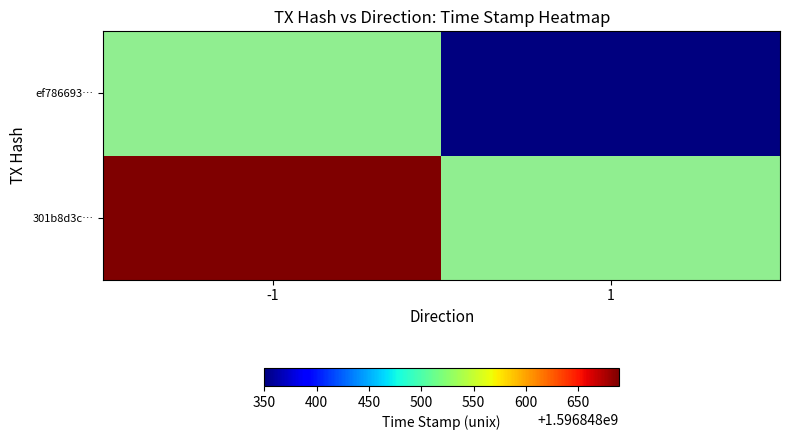

The 301b8d3c41e155576b11bcf766ac1a8cd95b8e8 series shows -2 at direction. True or false?

False